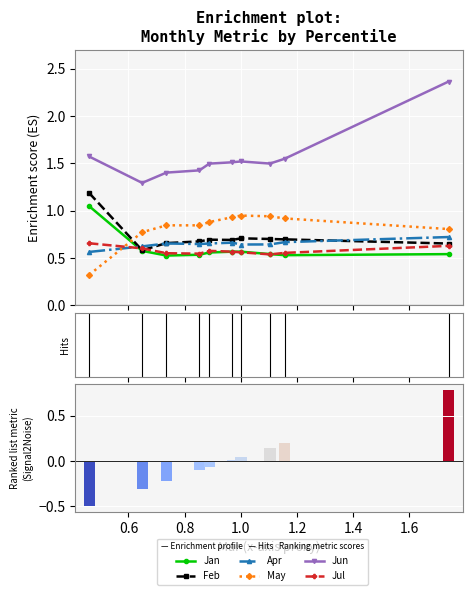

Between pct25 and pct75, which is larger?

pct75